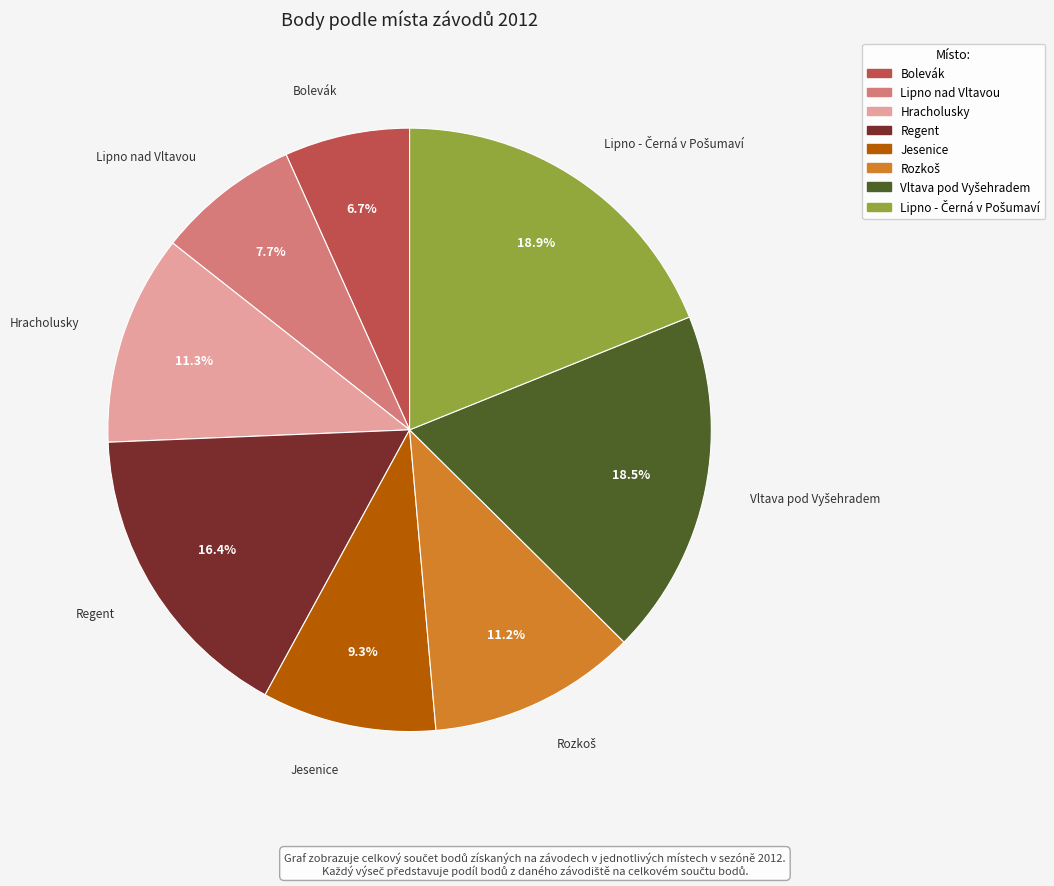

The Bolevák slice represents 7% of the pie. True or false?

True